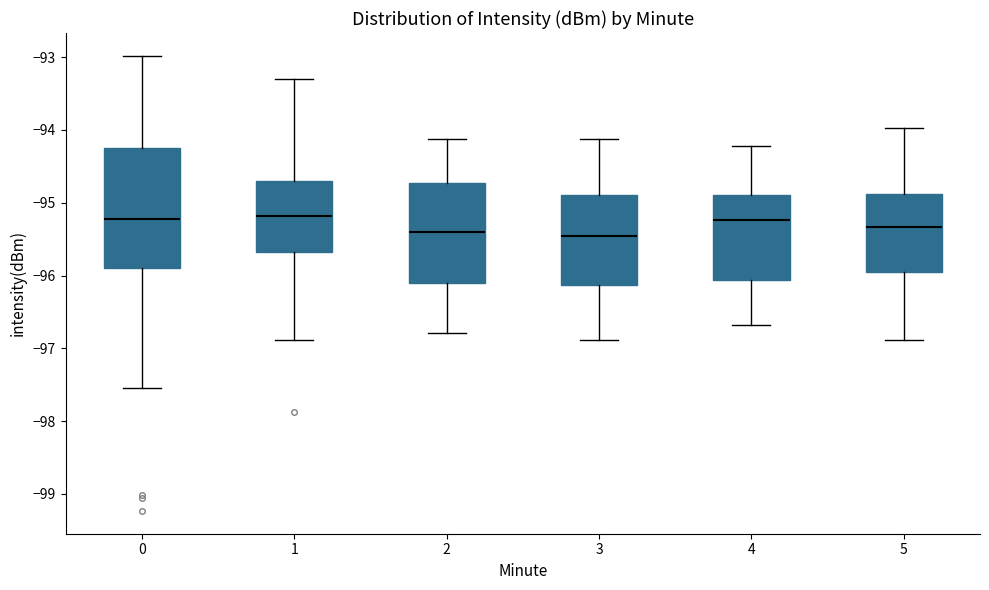

Which box is the tallest, from its lower edge to its upper edge?

0